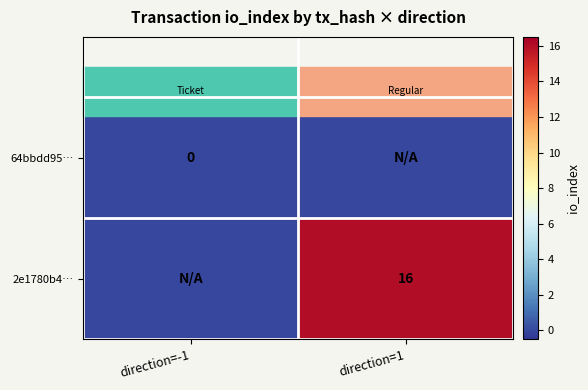

The 2e1780b4… series shows 16 at direction=1. True or false?

True